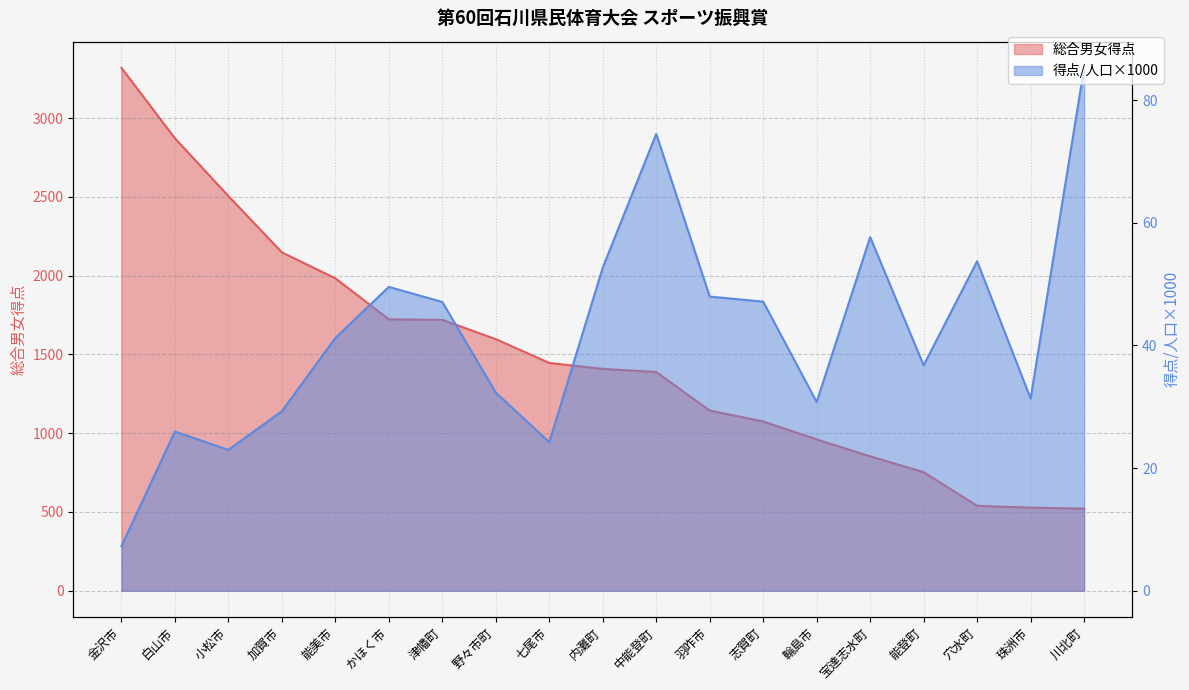

How many interior local valleys does the 得点/人口×1000 series have?

5